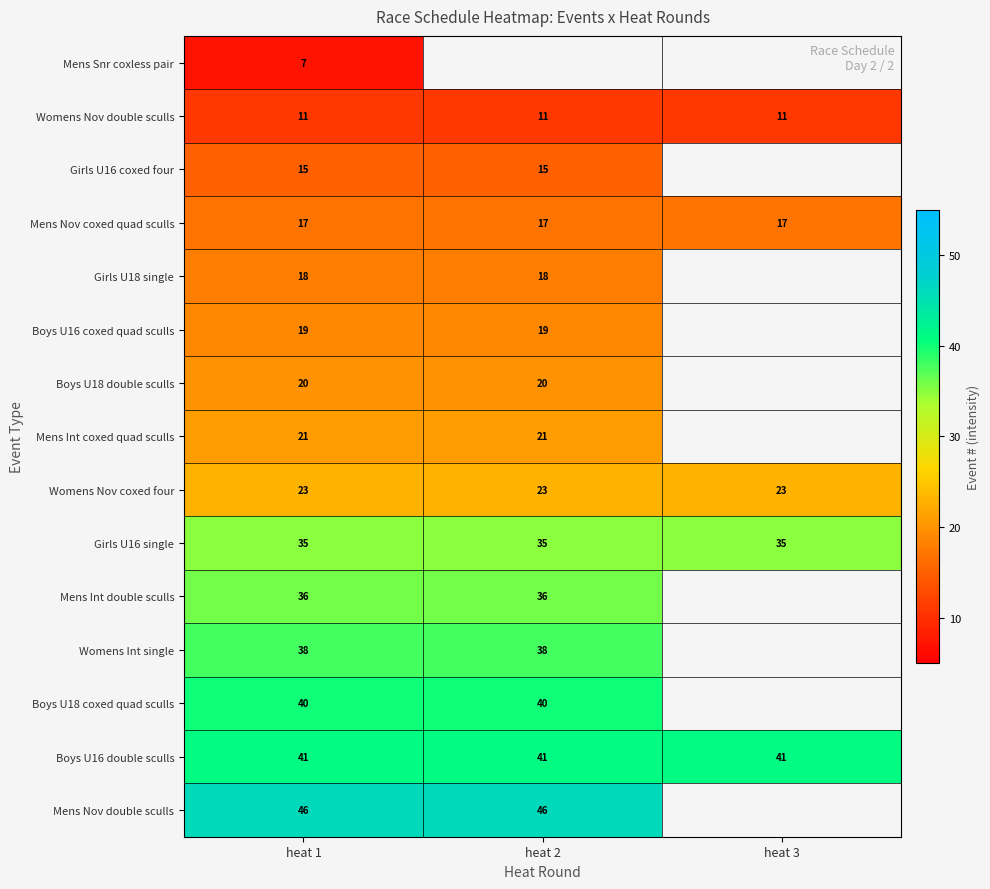

Rank the series at heat 1 from lowest to highest value.

Mens Snr coxless pair, Womens Nov double sculls, Girls U16 coxed four, Mens Nov coxed quad sculls, Girls U18 single, Boys U16 coxed quad sculls, Boys U18 double sculls, Mens Int coxed quad sculls, Womens Nov coxed four, Girls U16 single, Mens Int double sculls, Womens Int single, Boys U18 coxed quad sculls, Boys U16 double sculls, Mens Nov double sculls